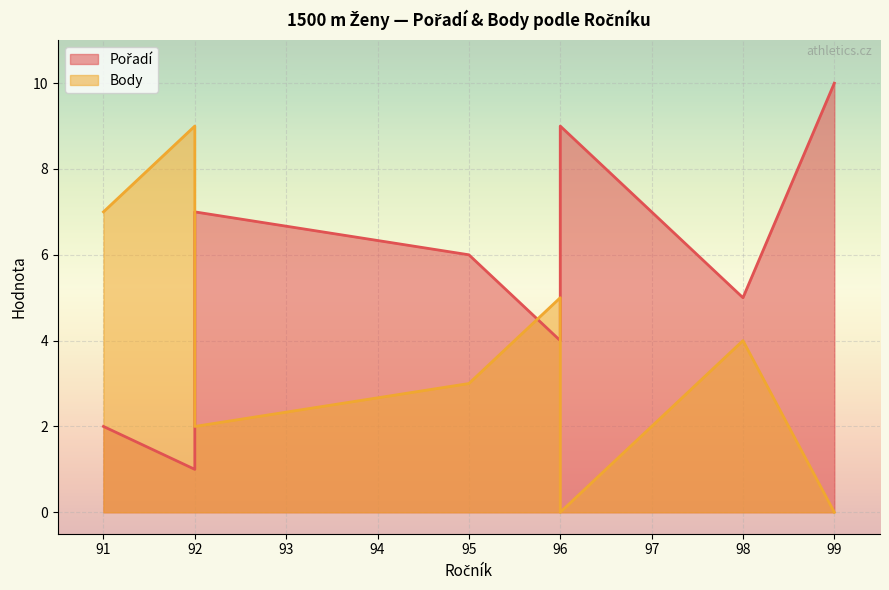

What is the average value of the Pořadí series?

6